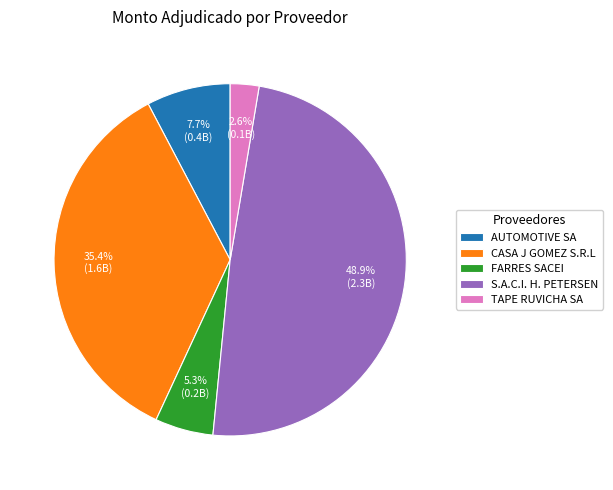

To the nearest percent, what percentage of the pie is CASA J GOMEZ S.R.L?

35%